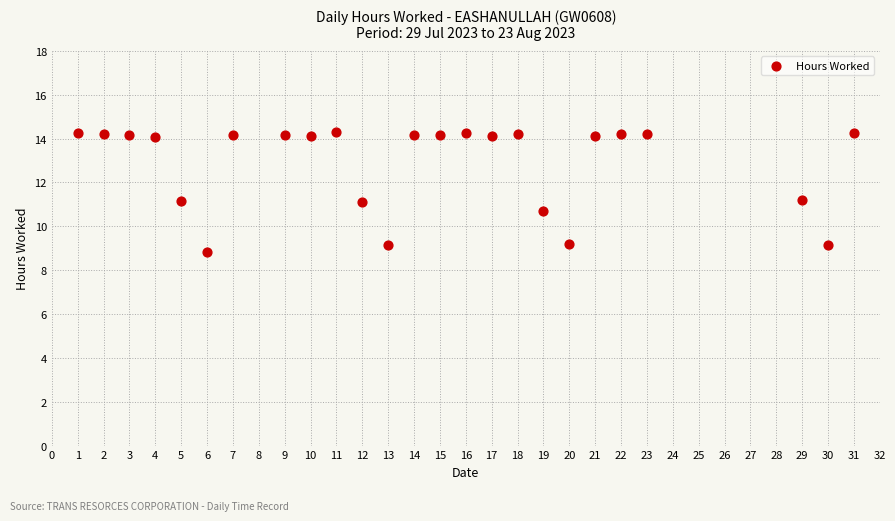

What is the range of X values (max minus min)?

30.0